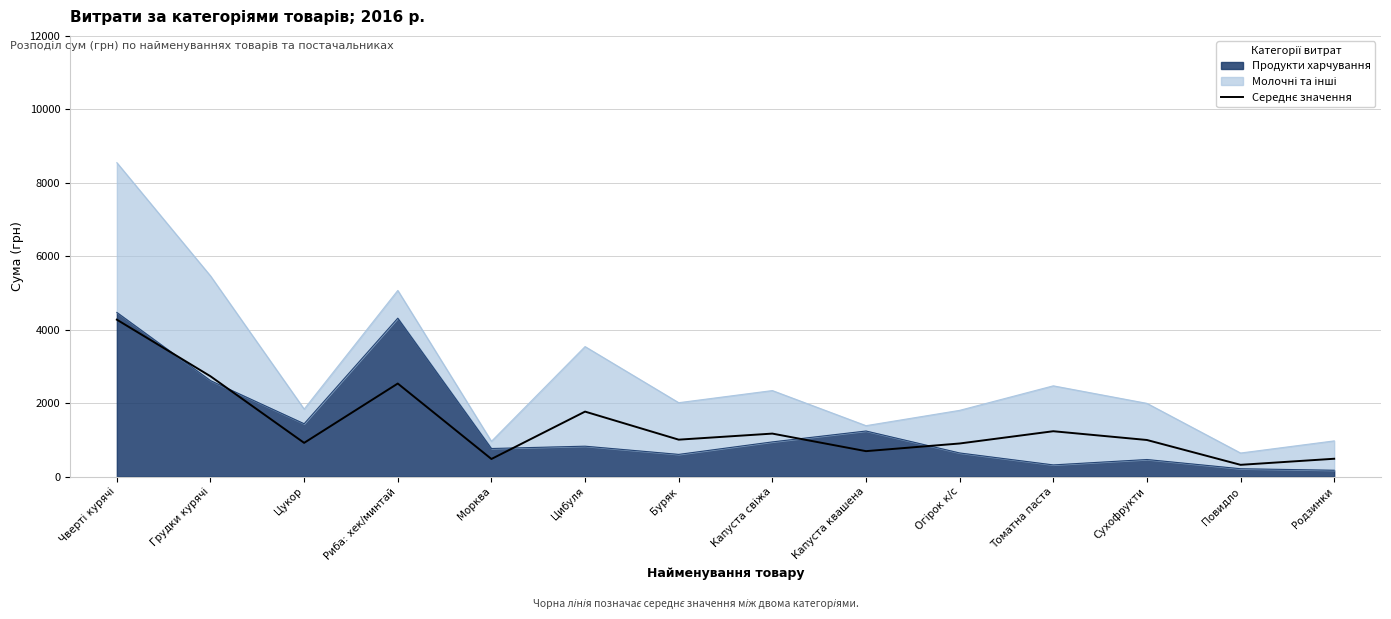

What is the difference between the maximum and minimum values?

3951.8